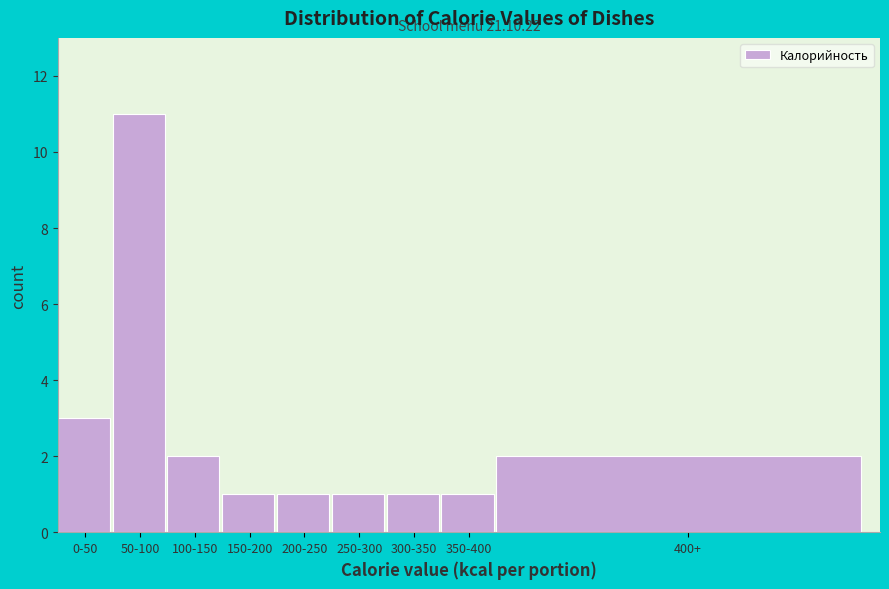

Reading right to left, extract all data points from this chart.

400+=2	350-400=1	300-350=1	250-300=1	200-250=1	150-200=1	100-150=2	50-100=11	0-50=3